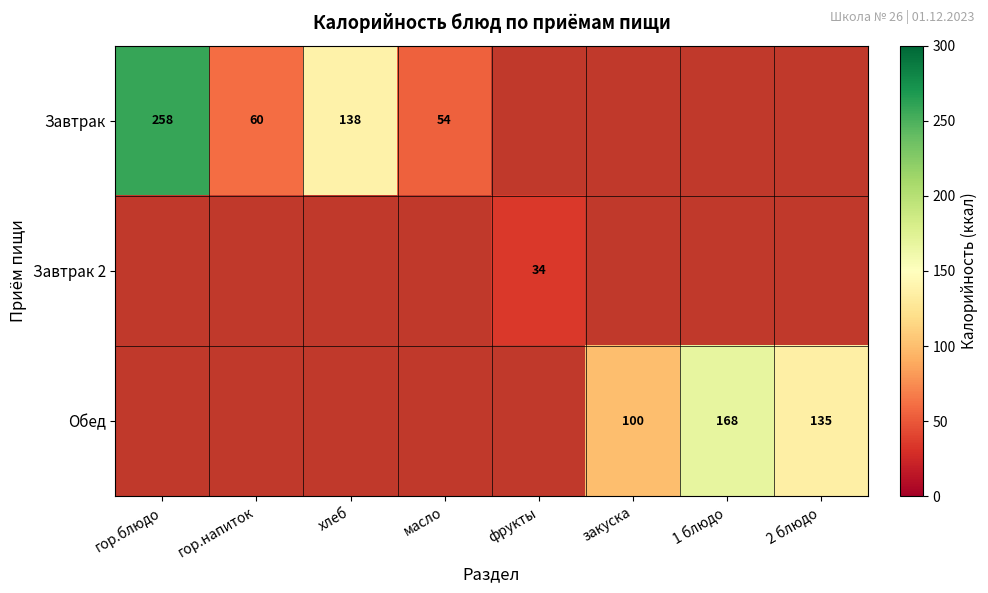

The Завтрак series shows 151 at гор.блюдо. True or false?

False